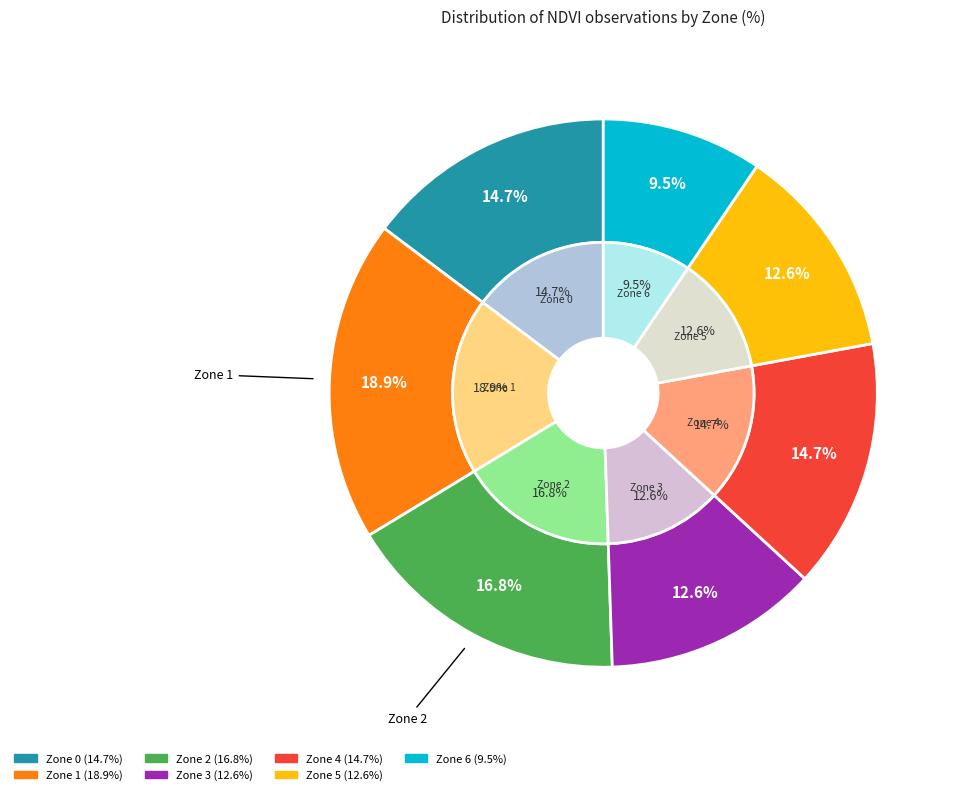

What is the largest slice in the pie chart?

Zone 1